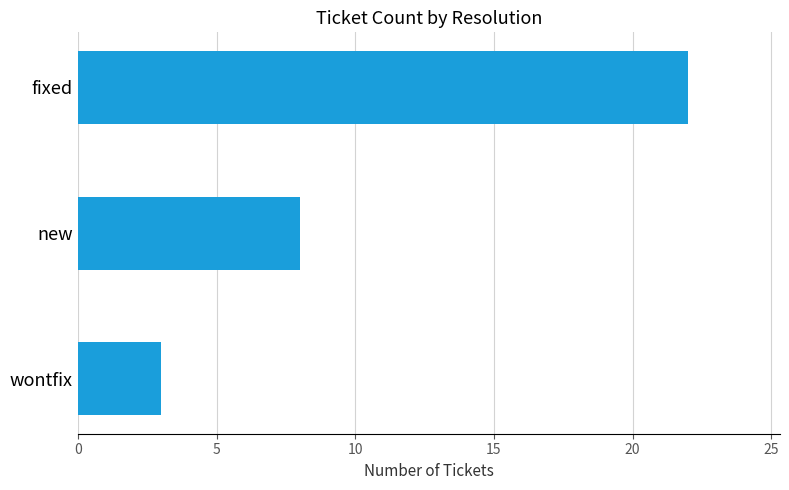

Rank the categories by value from highest to lowest.

fixed, new, wontfix